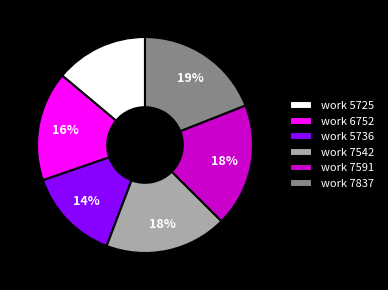

To the nearest percent, what is the average slice percentage?

17%